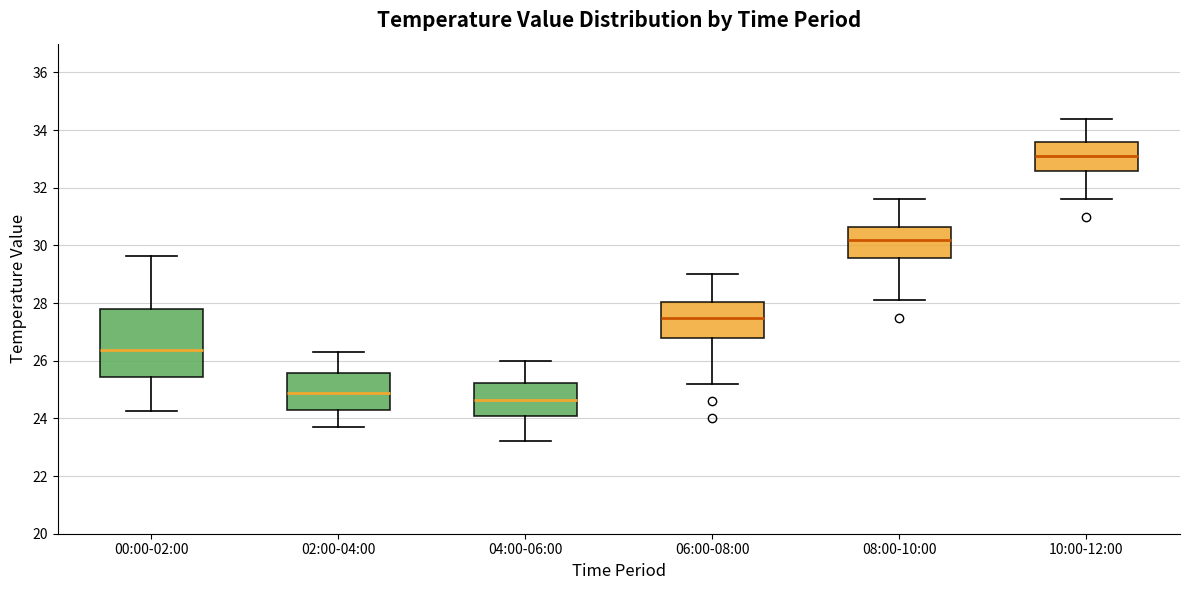

Comparing the boxes themselves (not the whiskers), which one is the tallest?

00:00-02:00